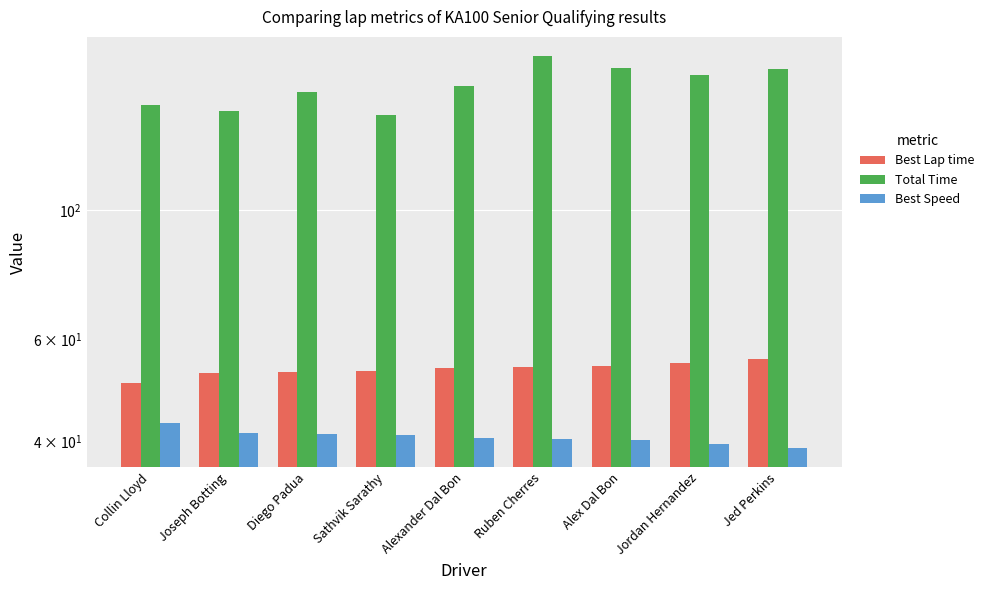

List the series in order of their peak value, highest first.

Total Time, Best Lap time, Best Speed